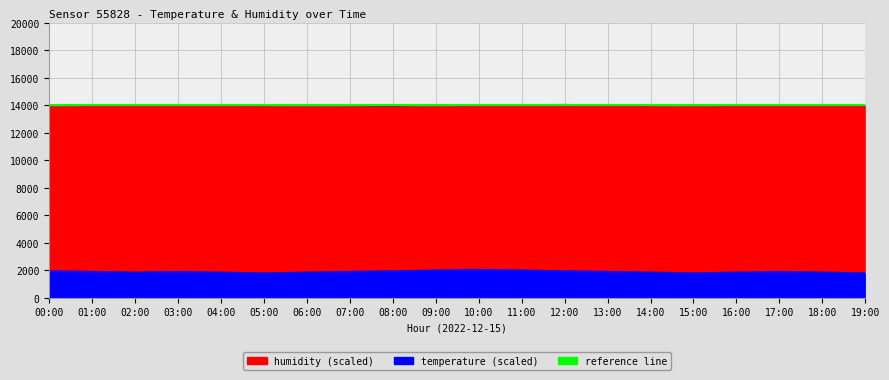

What is the sum of the temperature values at 17:00 and 08:00?

3850.0